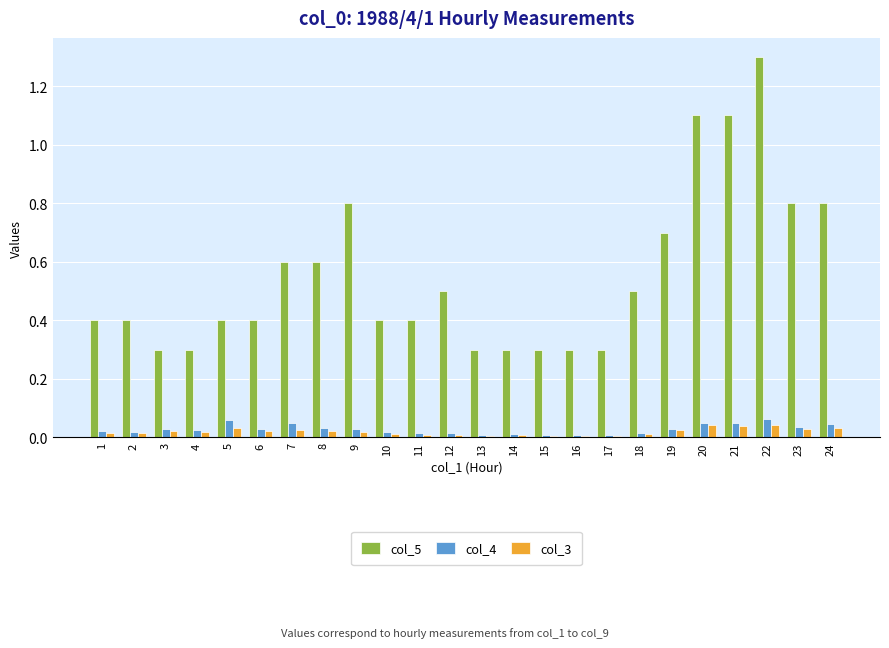

How many categories are shown in the chart?

24